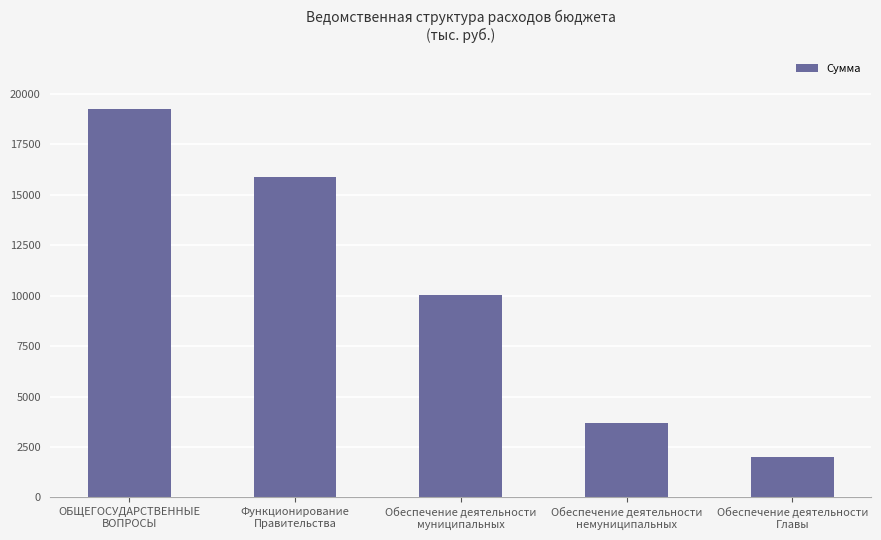

What is the difference between the second highest and second lowest values?

12190.7